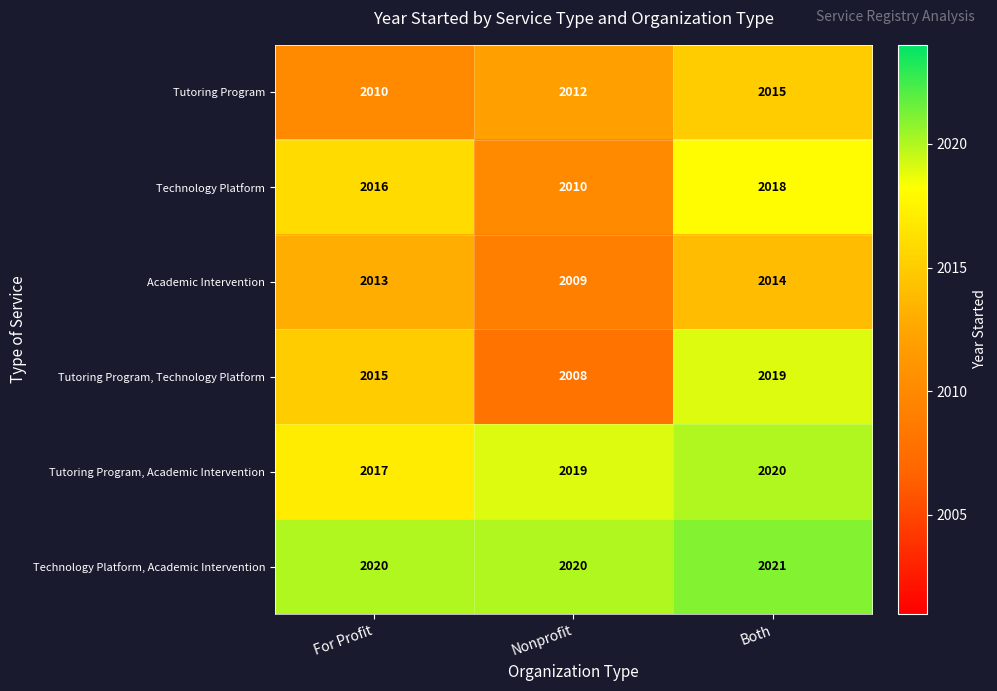

The Technology Platform series shows 933 at For Profit. True or false?

False